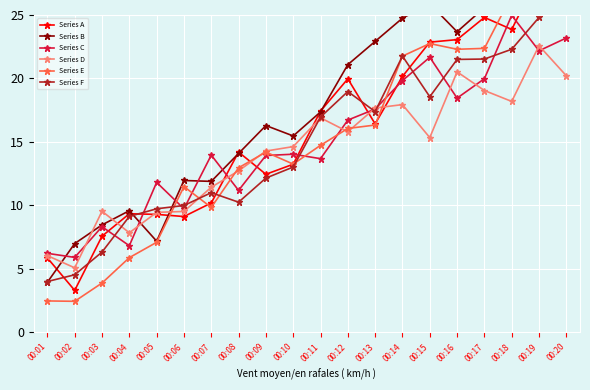

What is the sum of all Series B values?

357.3